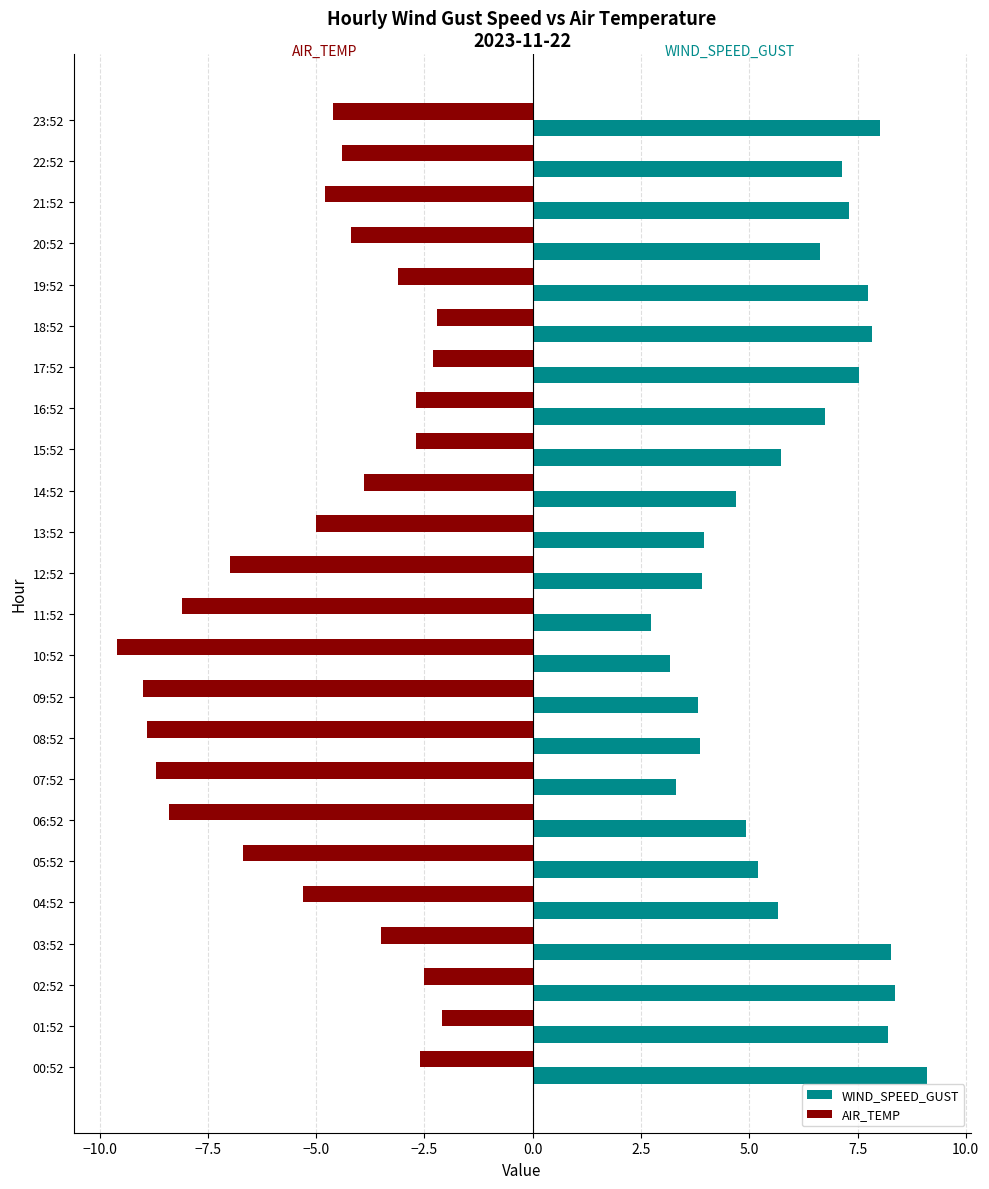

Is it true that WIND_SPEED_GUST equals 4.7 at 10:52?

False